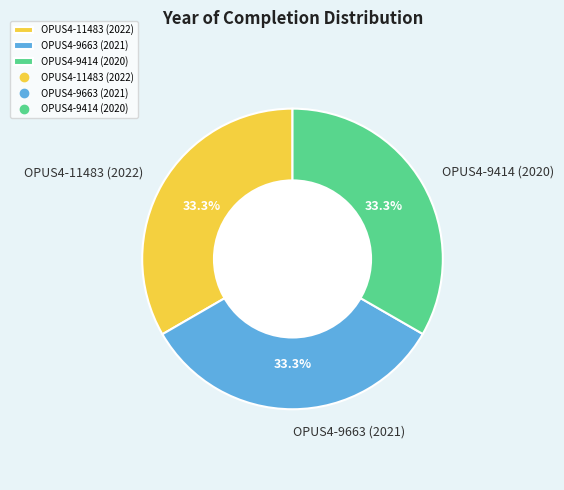

Approximately how many times larger is the value at OPUS4-9663 (2021) compared to OPUS4-11483 (2022)?

1.0